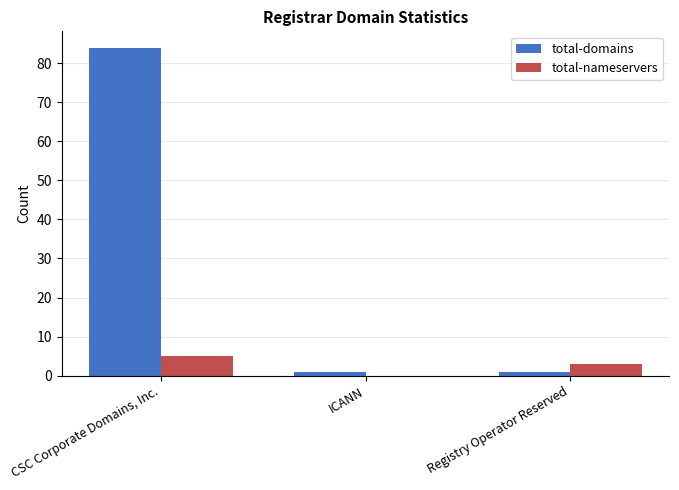

What is the maximum value shown in the chart?

84